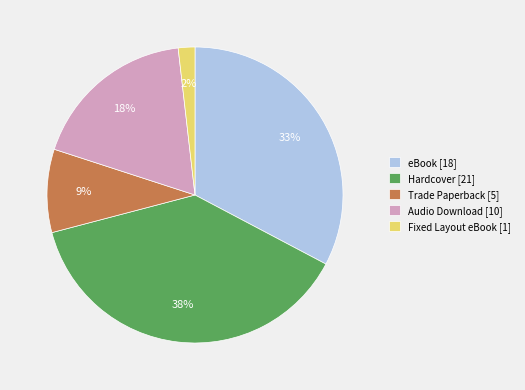

To the nearest percent, what is the combined percentage of Trade Paperback and Fixed Layout eBook?

11%